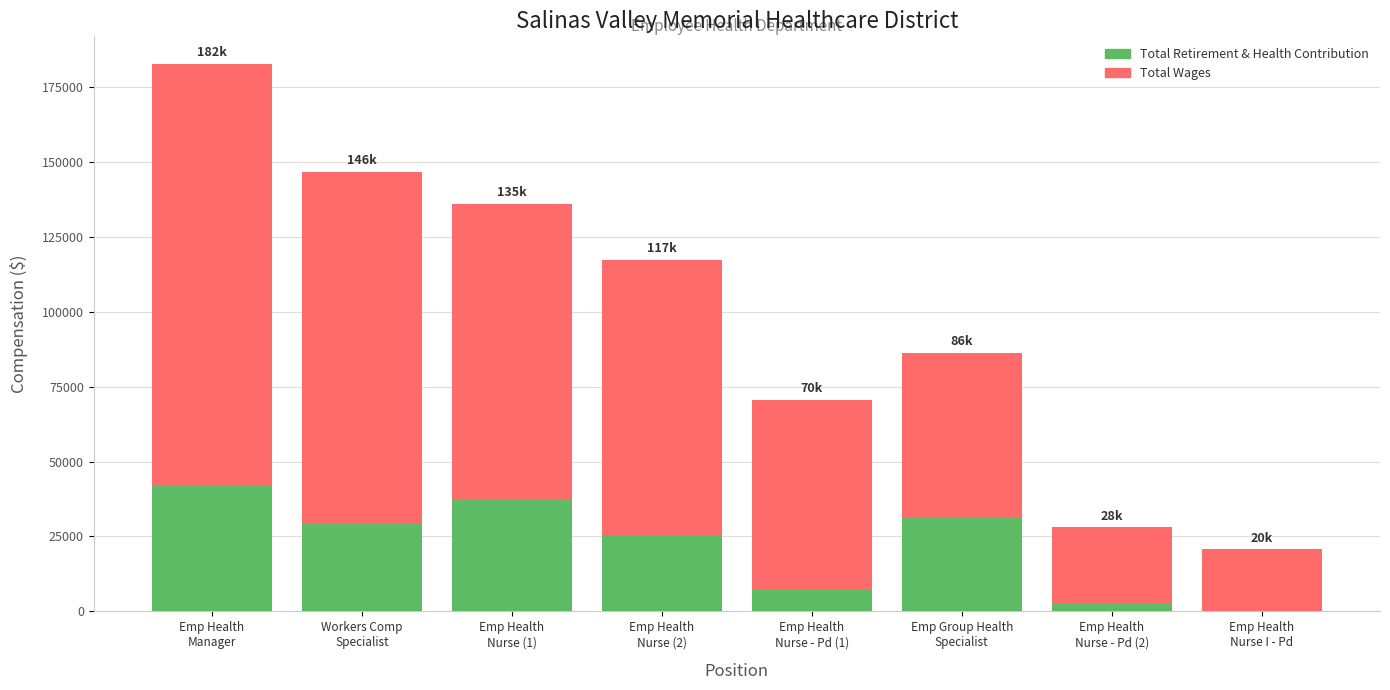

How many categories are shown in the chart?

8